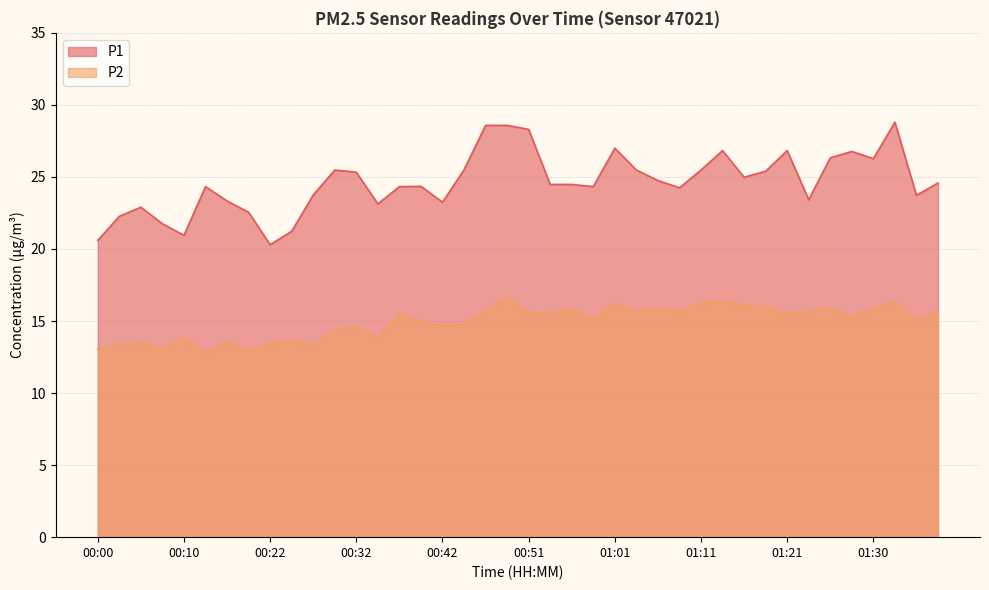

The P2 series shows 4.2 at 00:46. True or false?

False